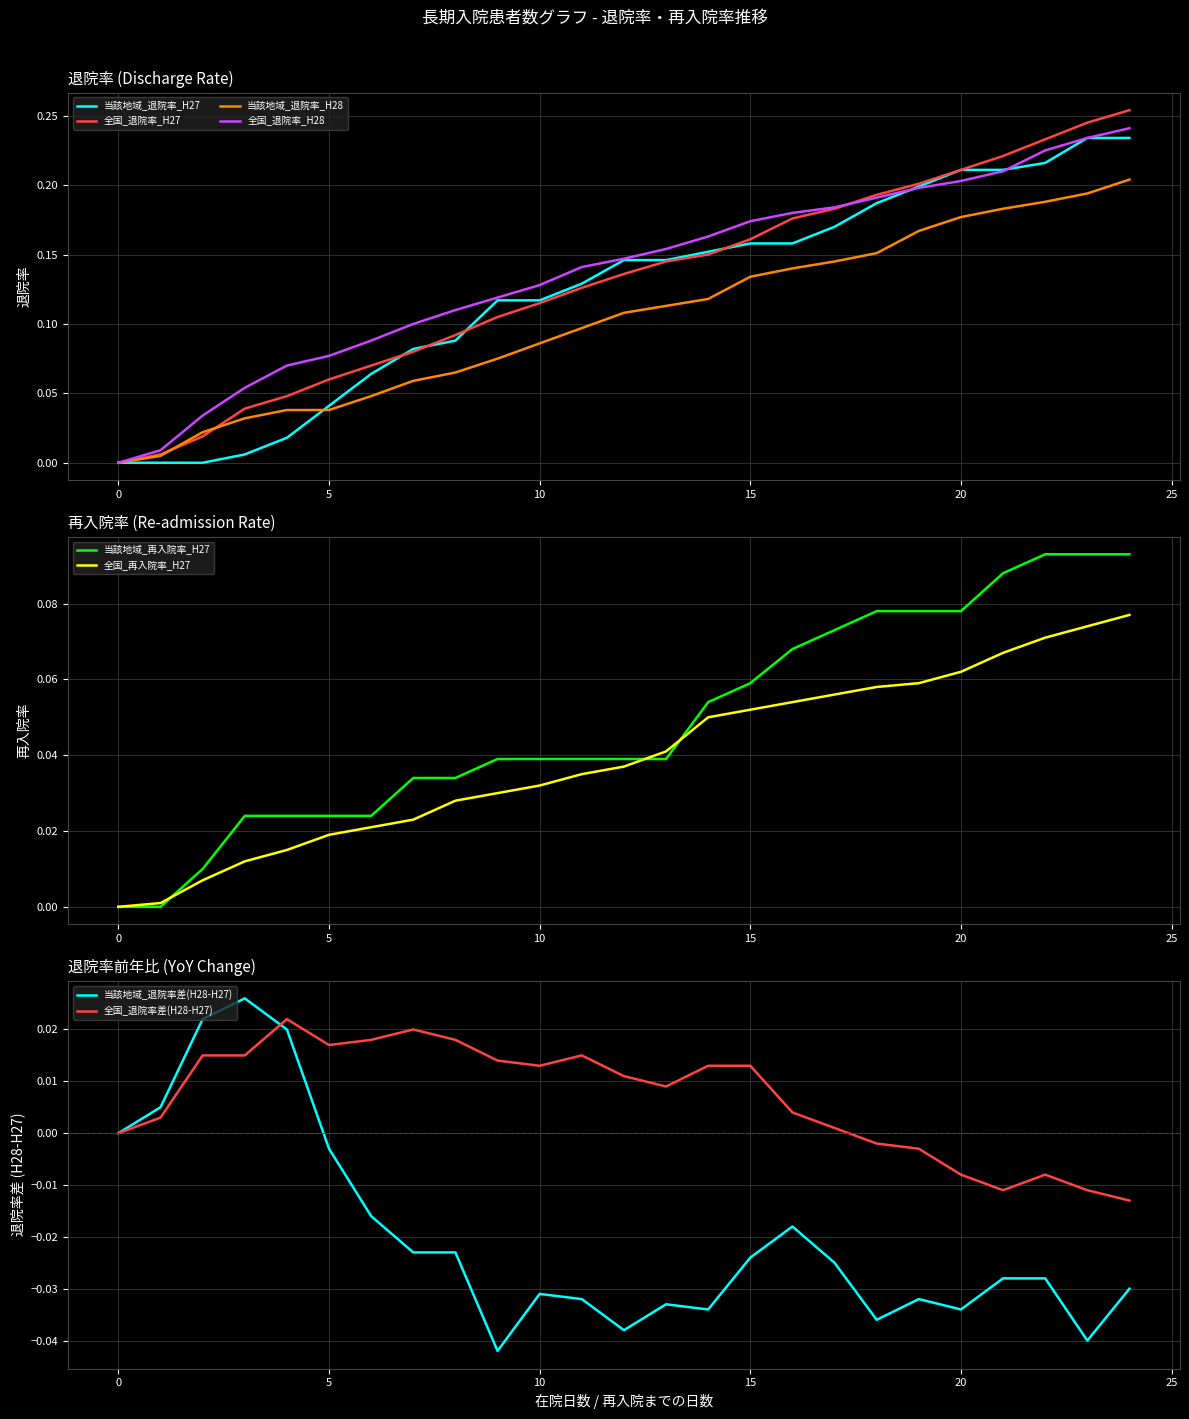

Which series has the largest range (max minus min)?

全国_退院率_H27